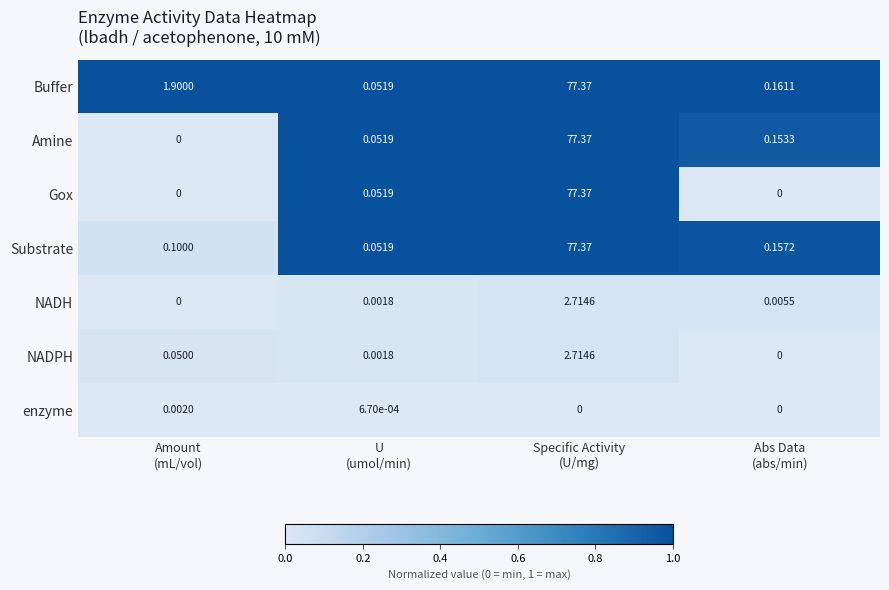

Which series has the largest total across all categories?

Buffer